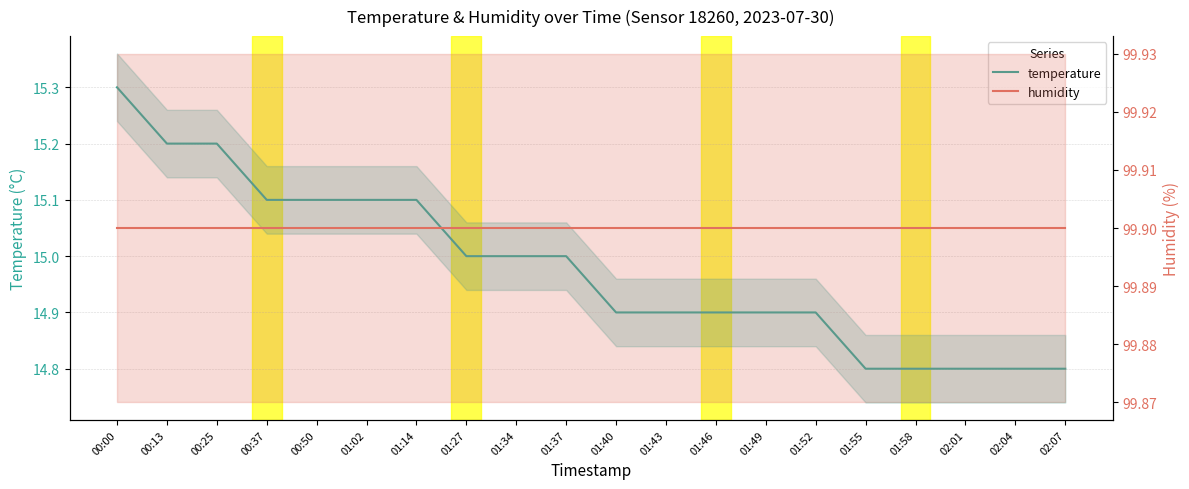

What is the value of the temperature point at the 9th from the left?

15.0